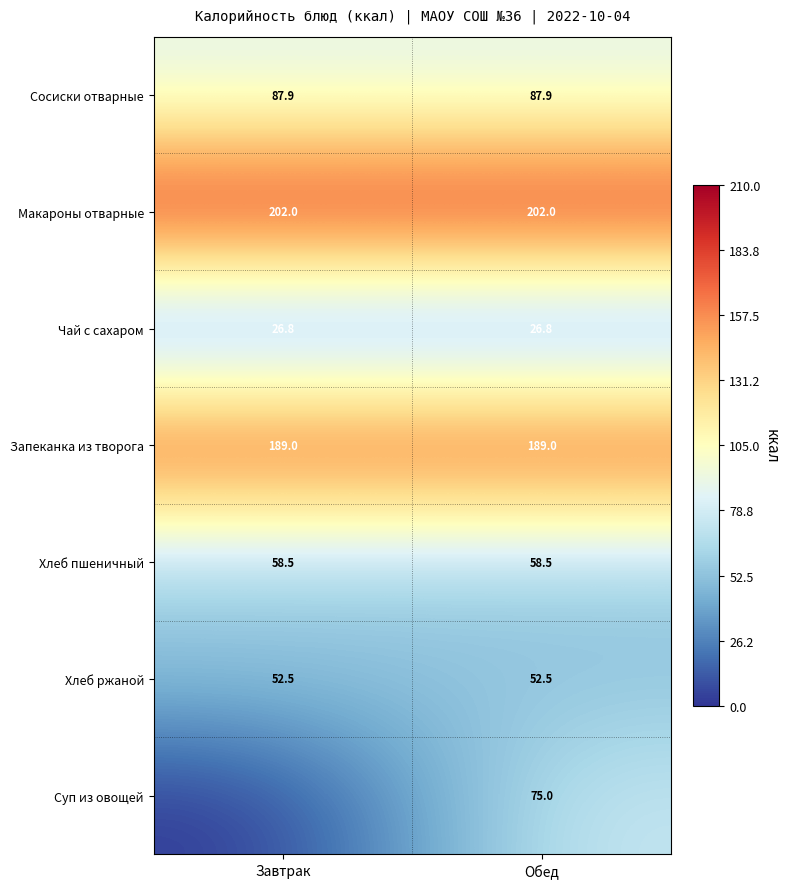

Which category has the highest value across all series?

Завтрак